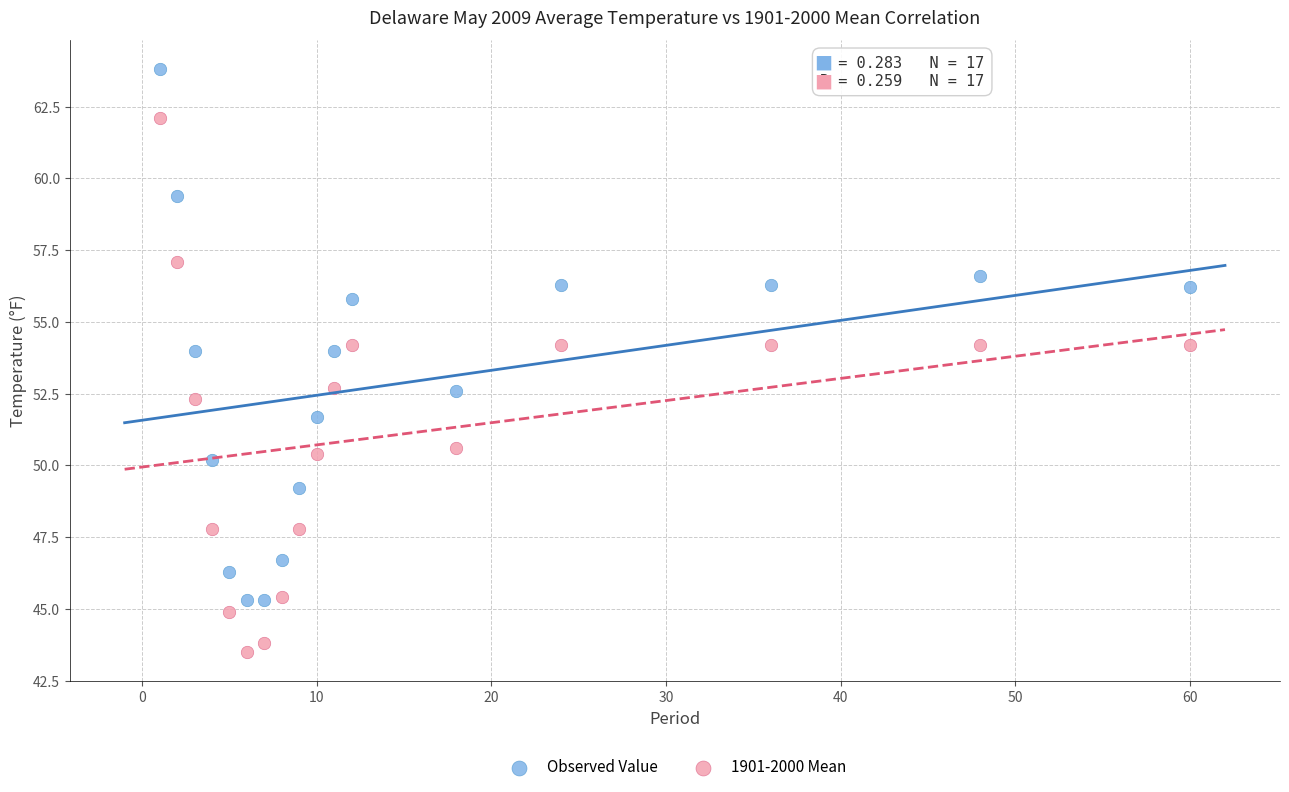

Which series contains the lowest Y value?

1901-2000 Mean